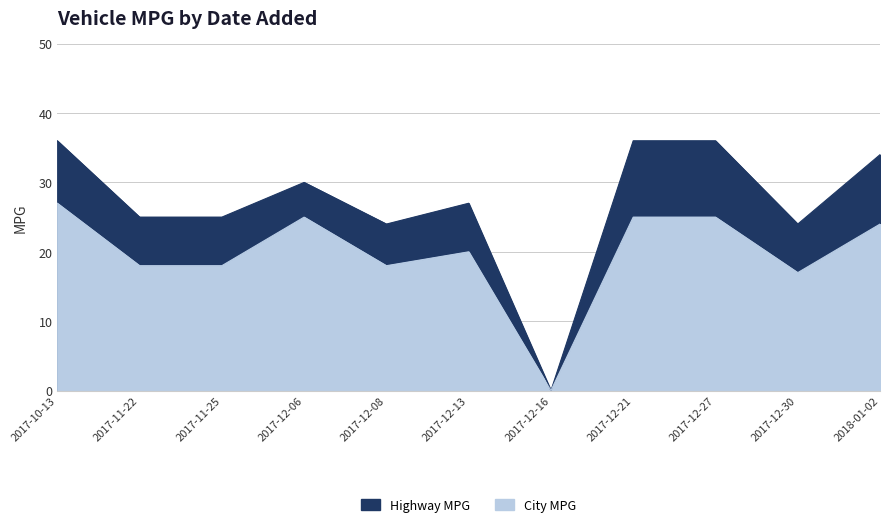

The value of Highway MPG at 2017-12-21 is 23. True or false?

False